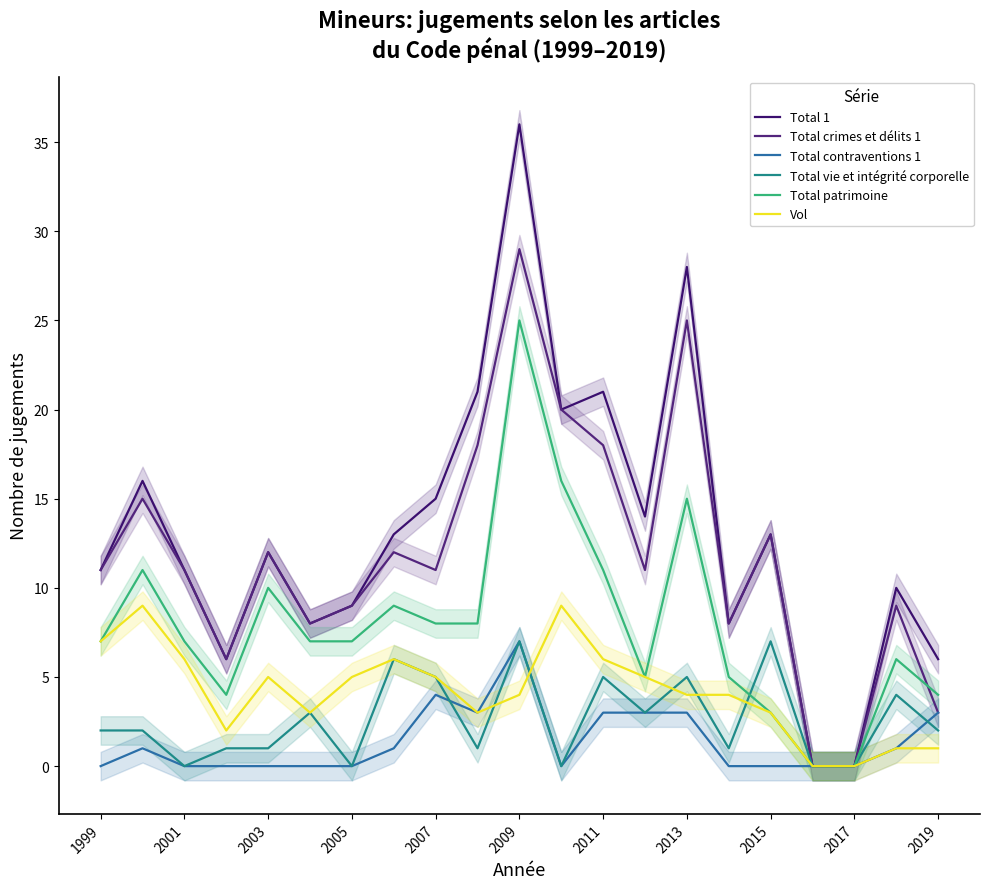

What is the difference between the Total crimes et délits 1 values at 2003 and 12?

7